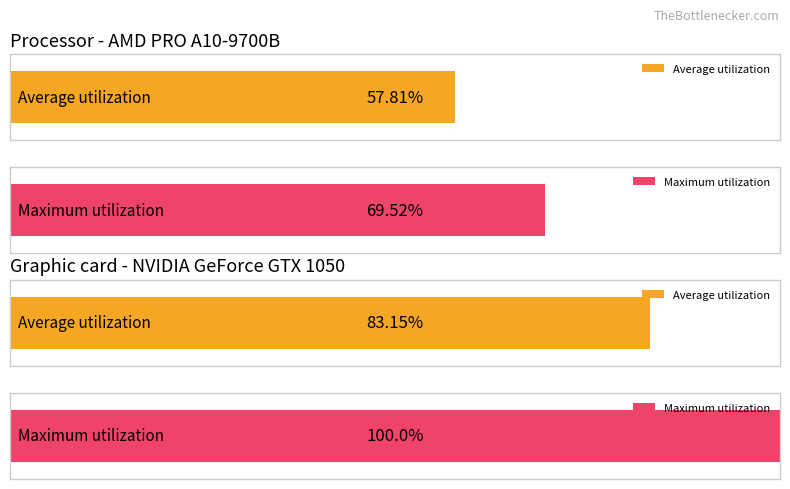

How many bars are there in each group?

2